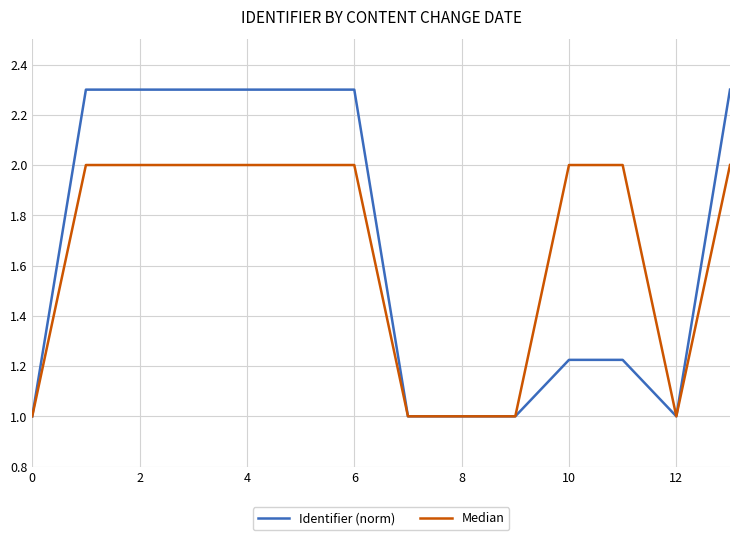

Which series has the widest spread of values?

Identifier (norm)